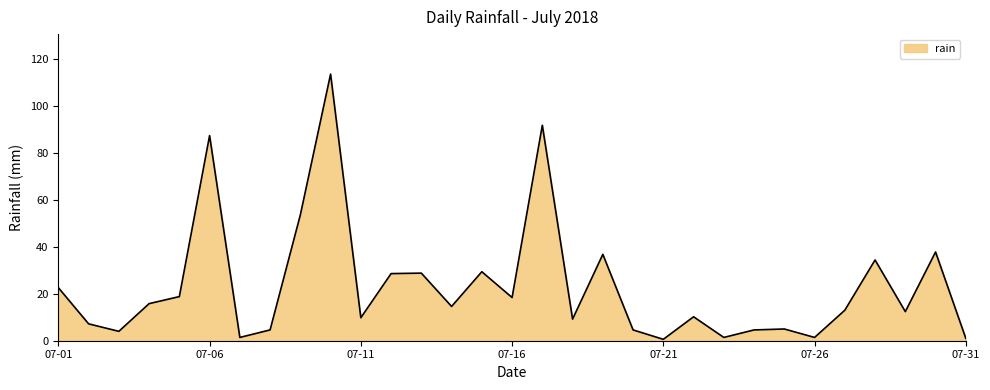

What is the maximum value shown in the chart?

113.6